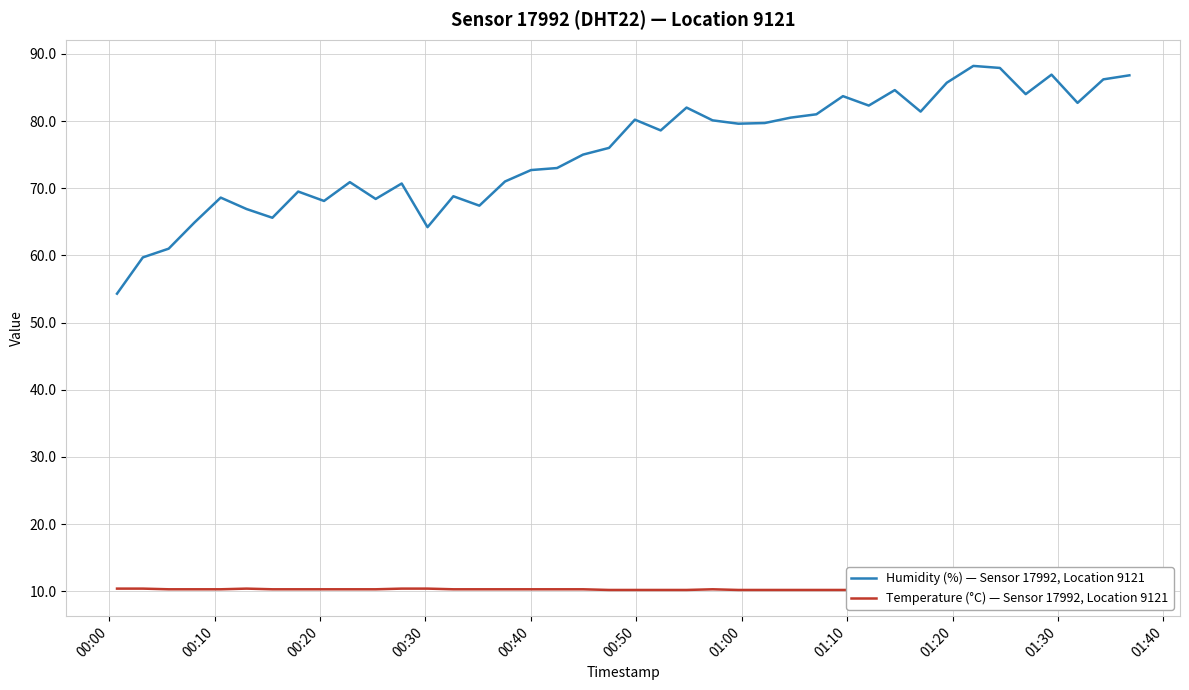

What is the highest value of the Humidity (%) — Sensor 17992, Location 9121 series?

88.2